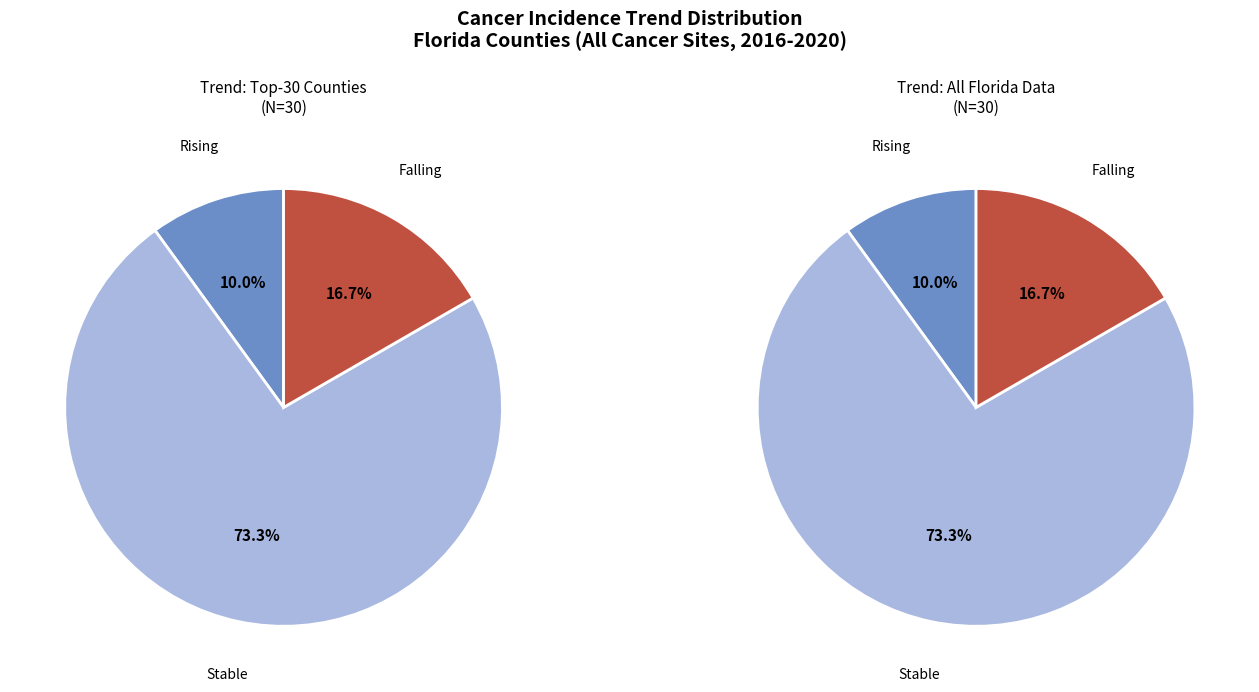

Count the number of slices in the pie.

3